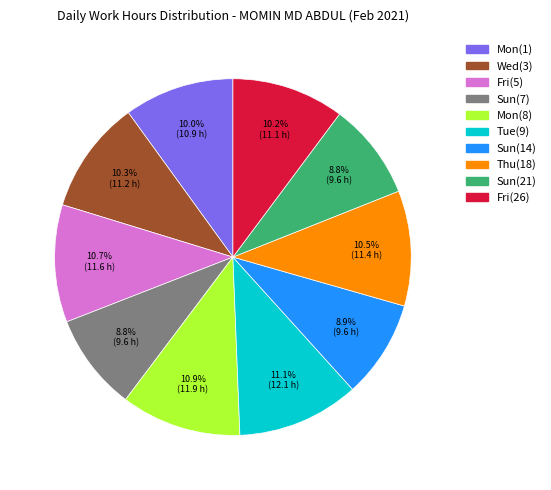

Which has a higher value, Mon(8) or Sun(7)?

Mon(8)